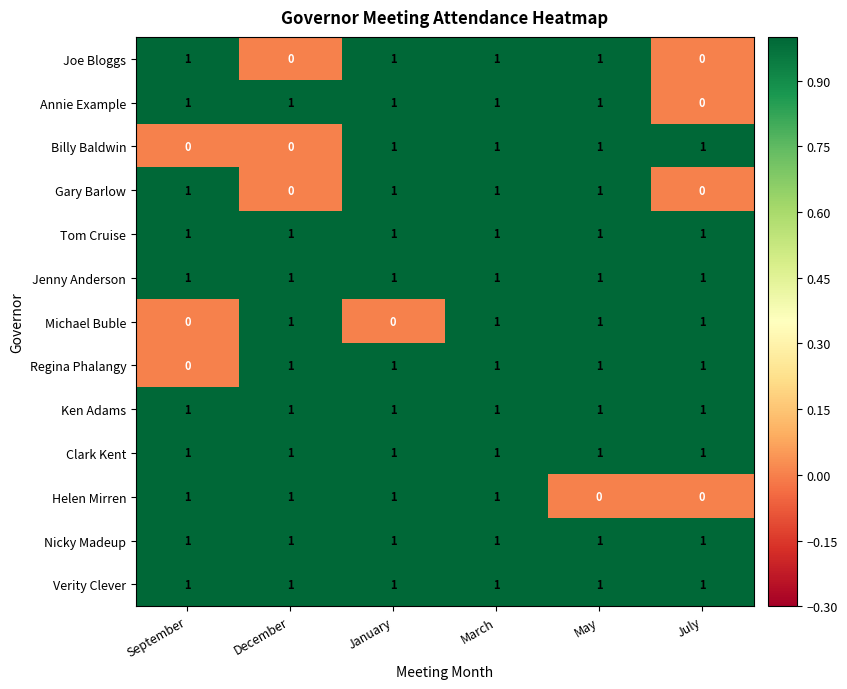

Which category has the lowest value in the Annie Example series?

July